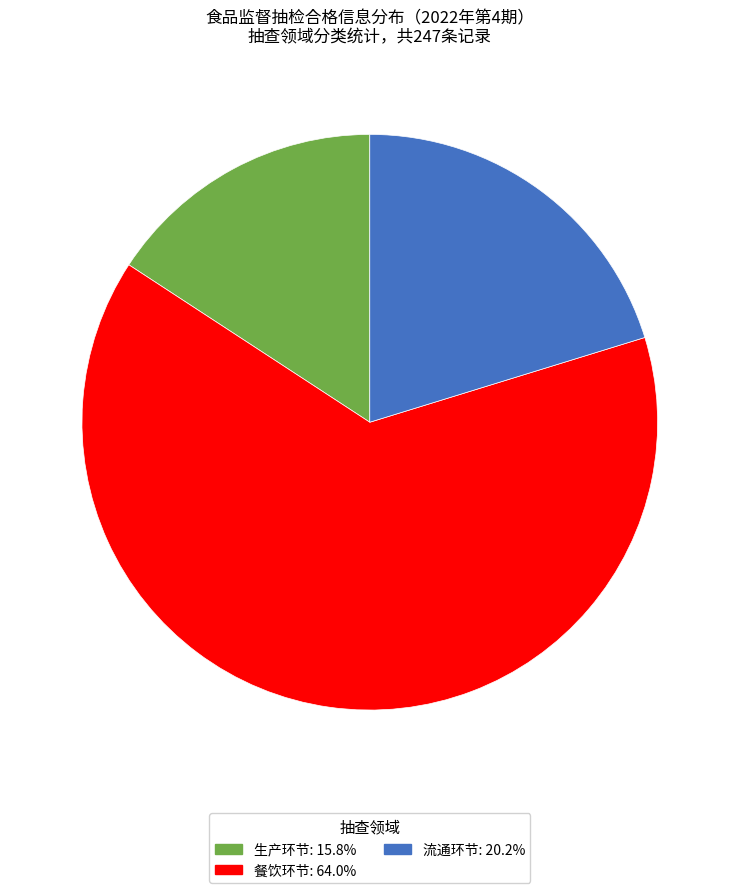

Is there a majority slice in this chart?

Yes